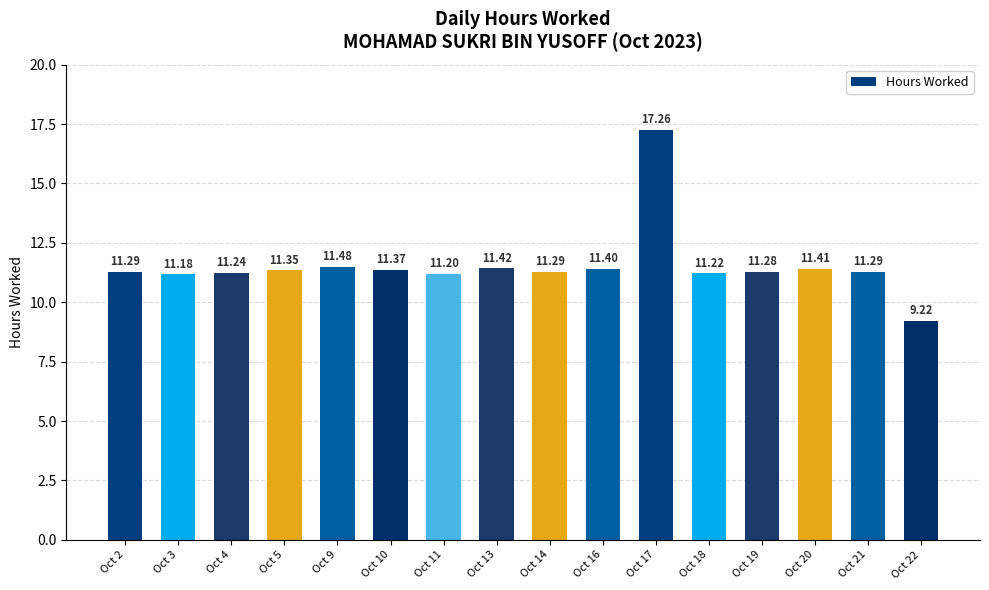

What is the difference between the maximum and second lowest values?

6.1